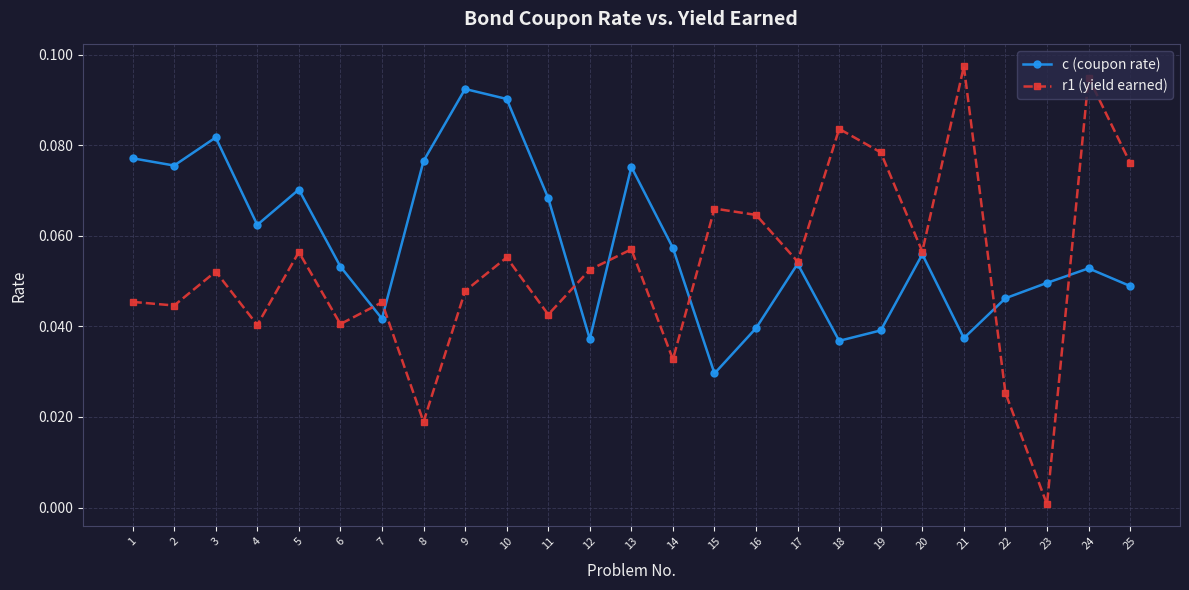

What are all the series names shown in the legend?

c (coupon rate), r1 (yield earned)